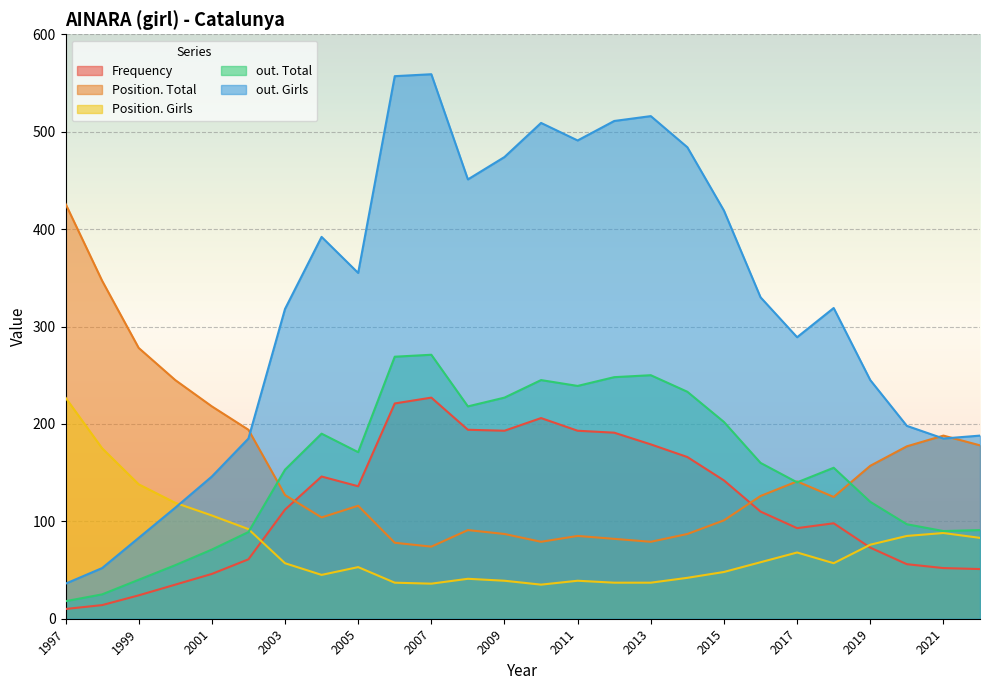

At which label does Position. Total reach its minimum?

2007